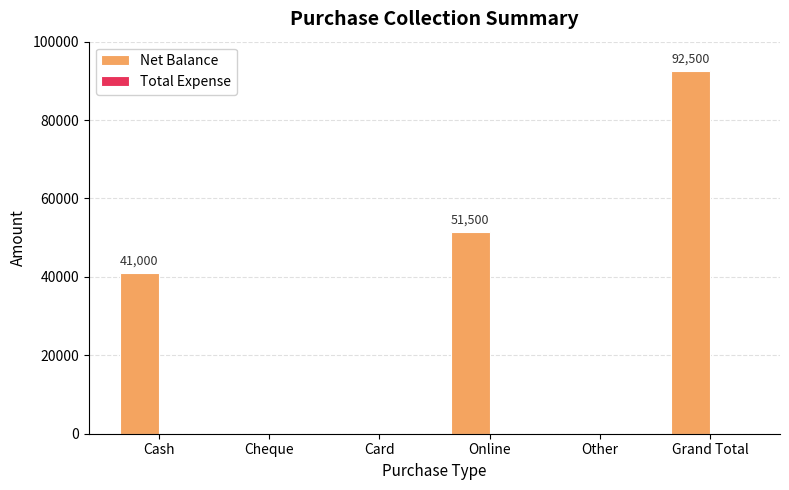

Is it true that the value at Card is 0?

True